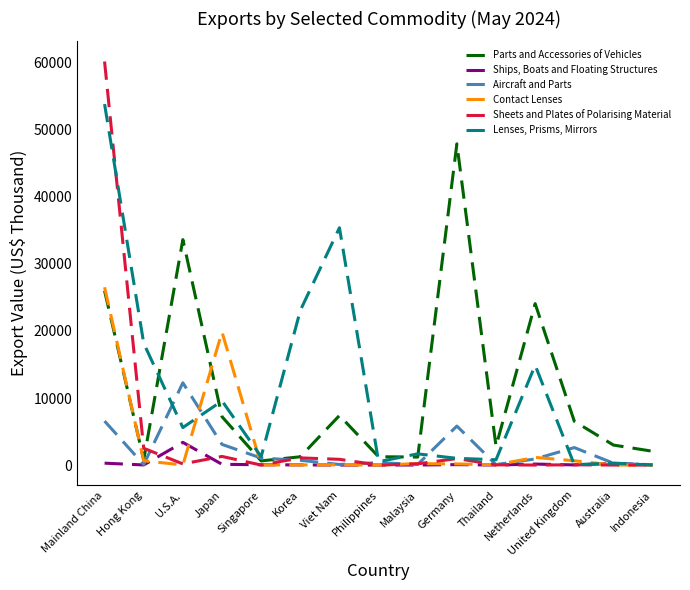

How many series are shown in this chart?

6